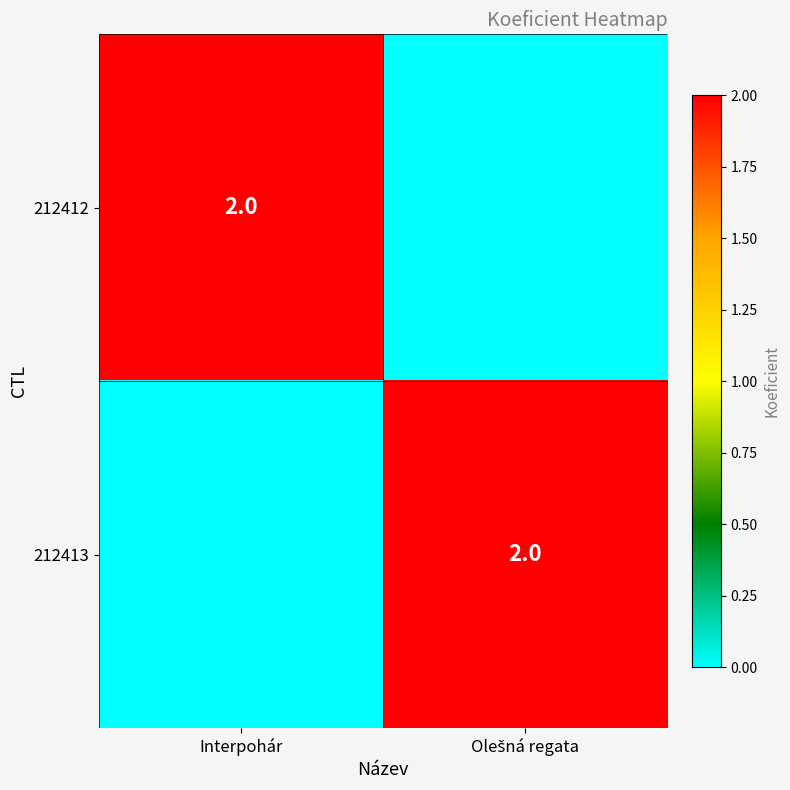

The value of 212412 at Interpohár is 1. True or false?

False